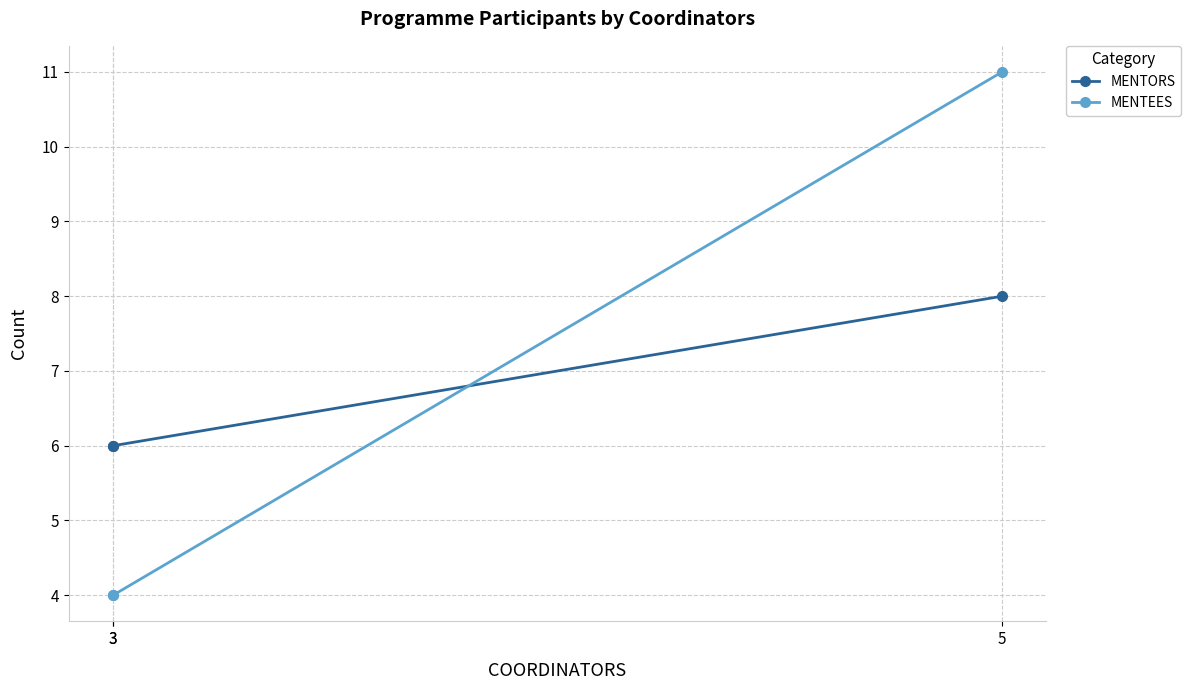

Which series changed the most between 5 and 3?

MENTEES